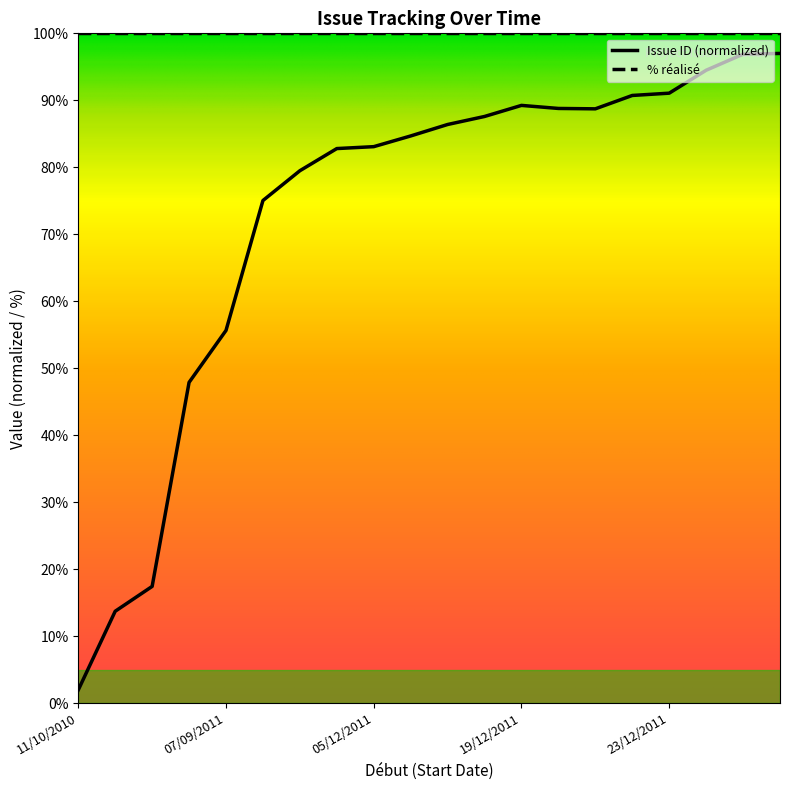

How many distinct data groups are displayed?

2